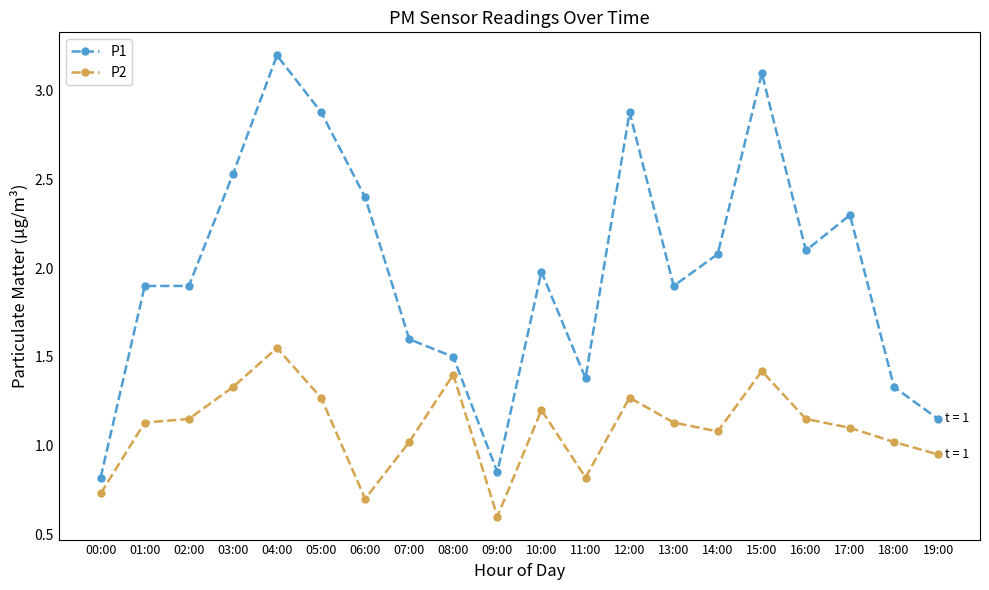

Which series has the largest total across all categories?

P1